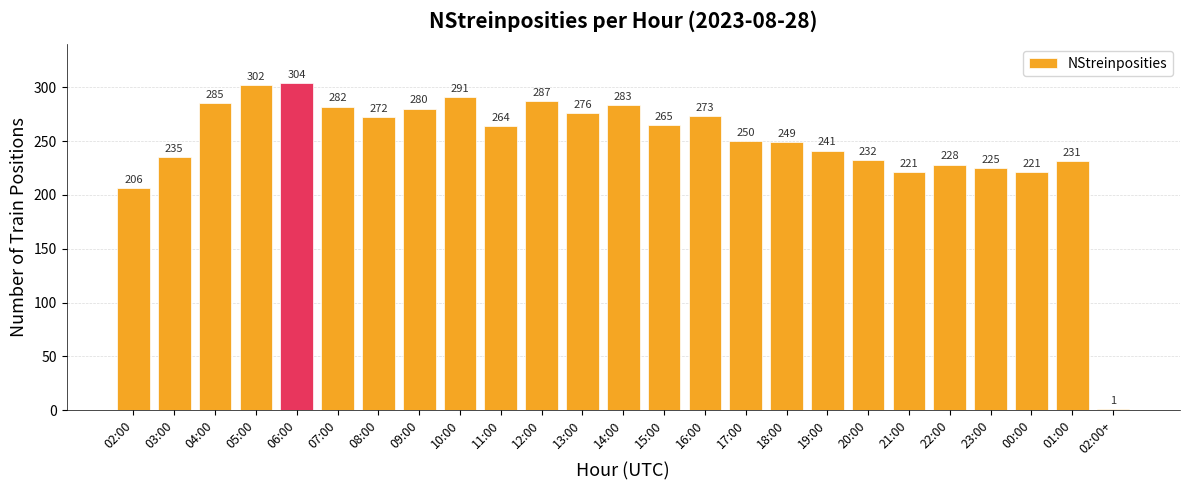

How many series are shown in this chart?

1